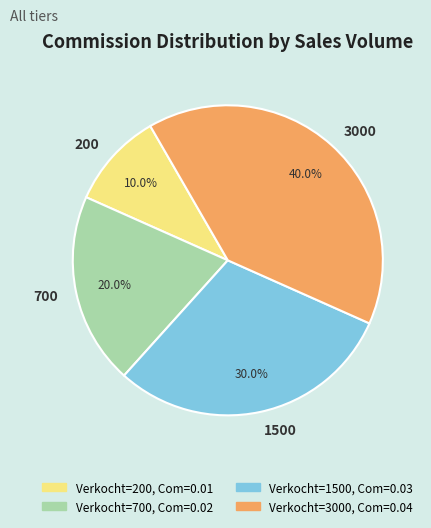

How many slices are in this pie chart?

4